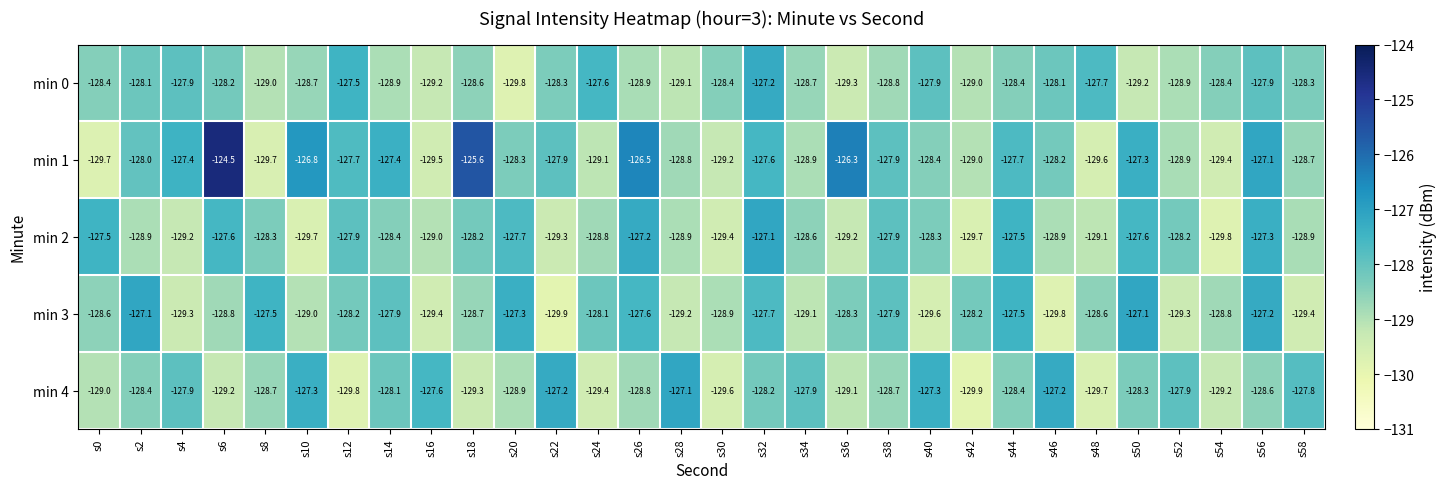

How many data points in min 3 are above -128?

10